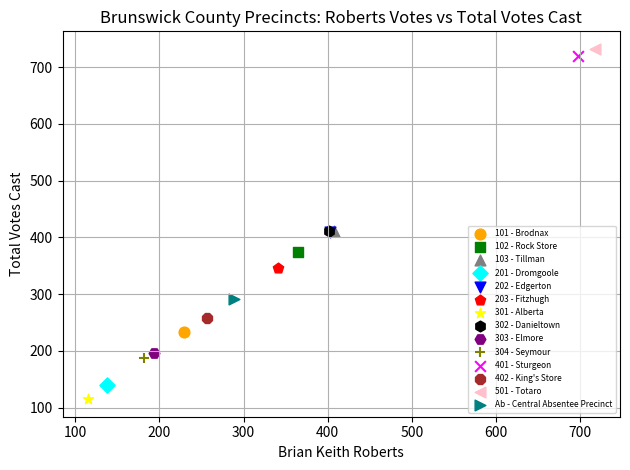

What are all the series names shown in the legend?

101 - Brodnax, 102 - Rock Store, 103 - Tillman, 201 - Dromgoole, 202 - Edgerton, 203 - Fitzhugh, 301 - Alberta, 302 - Danieltown, 303 - Elmore, 304 - Seymour, 401 - Sturgeon, 402 - King's Store, 501 - Totaro, Ab - Central Absentee Precinct